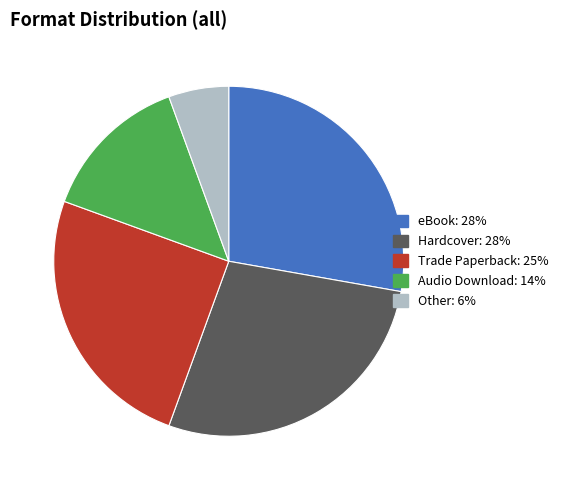

Which slice is the smallest?

Other